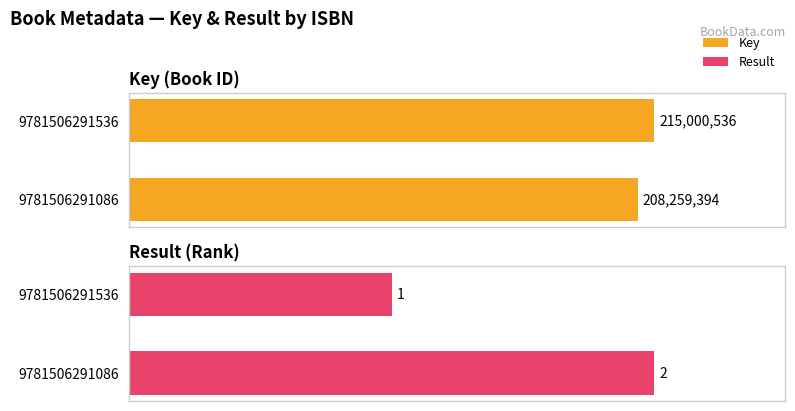

Reading right to left, list all the values displayed in this chart.

Key: 9781506291086=208259394	9781506291536=215000536
Result: 9781506291086=2	9781506291536=1